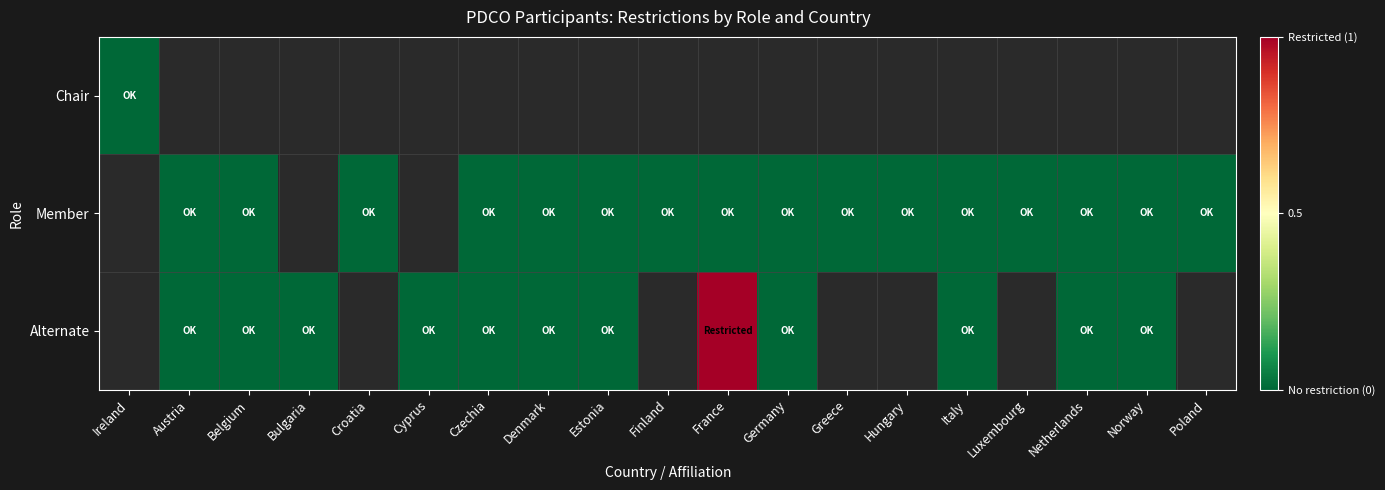

Rank the series by their average value, from lowest to highest.

Chair, Member, Alternate